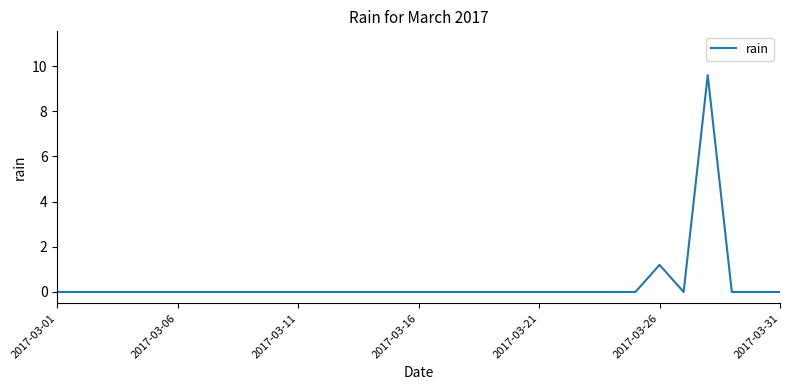

How many lines are shown in the chart?

1